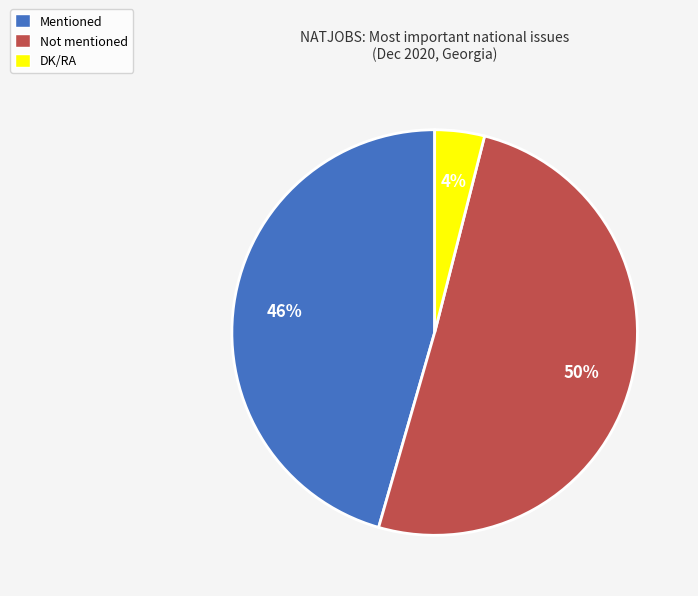

Count the number of slices in the pie.

3